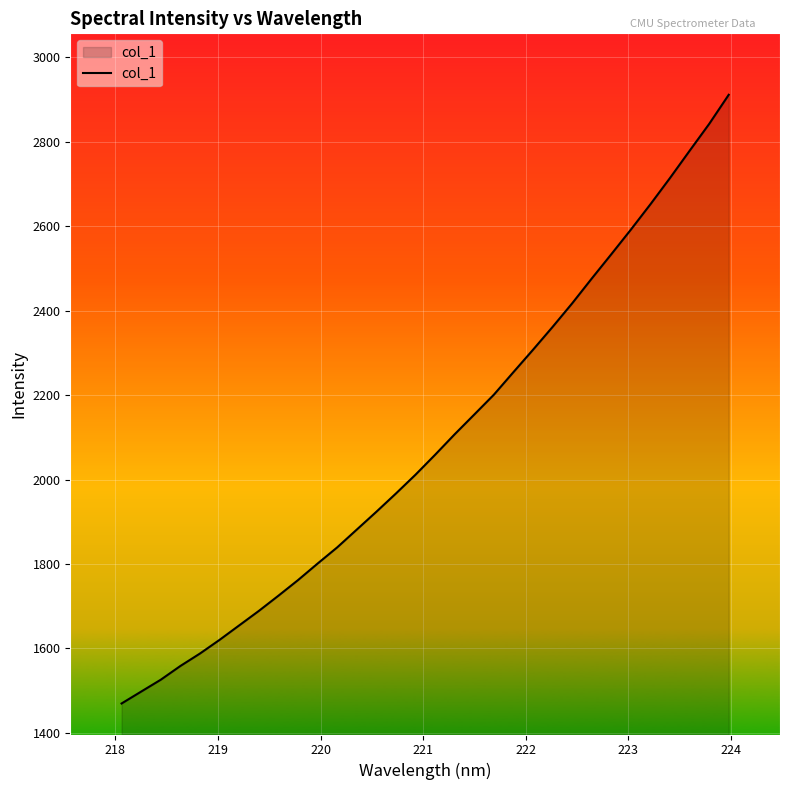

How many categories are shown in the chart?

32